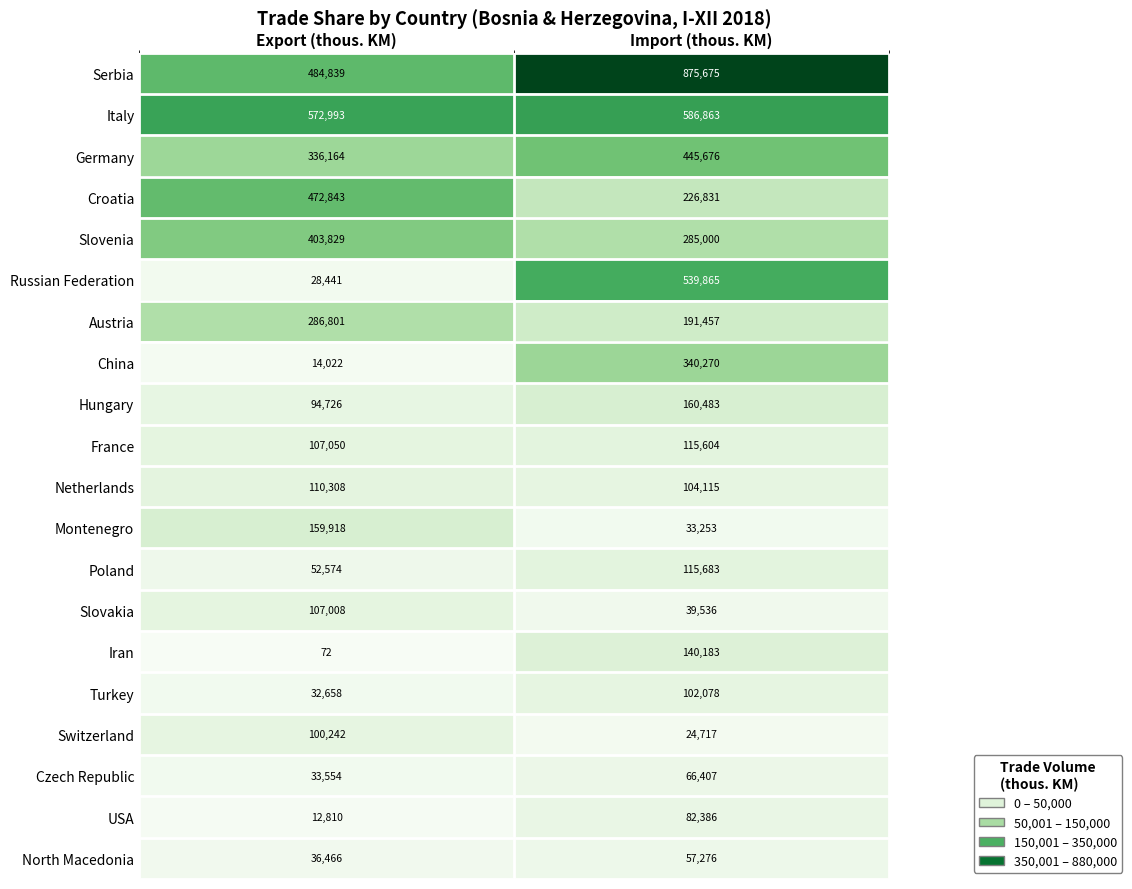

Is it true that North Macedonia equals 87481 at Import (thous. KM)?

False